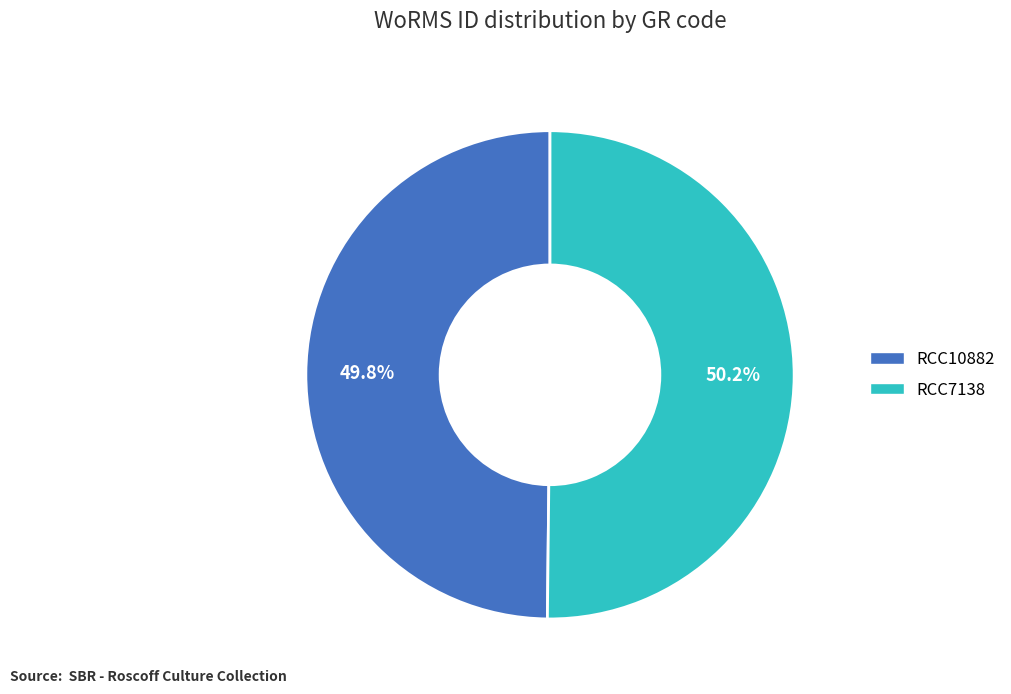

What percentage is NOT represented by RCC10882?

50.2%